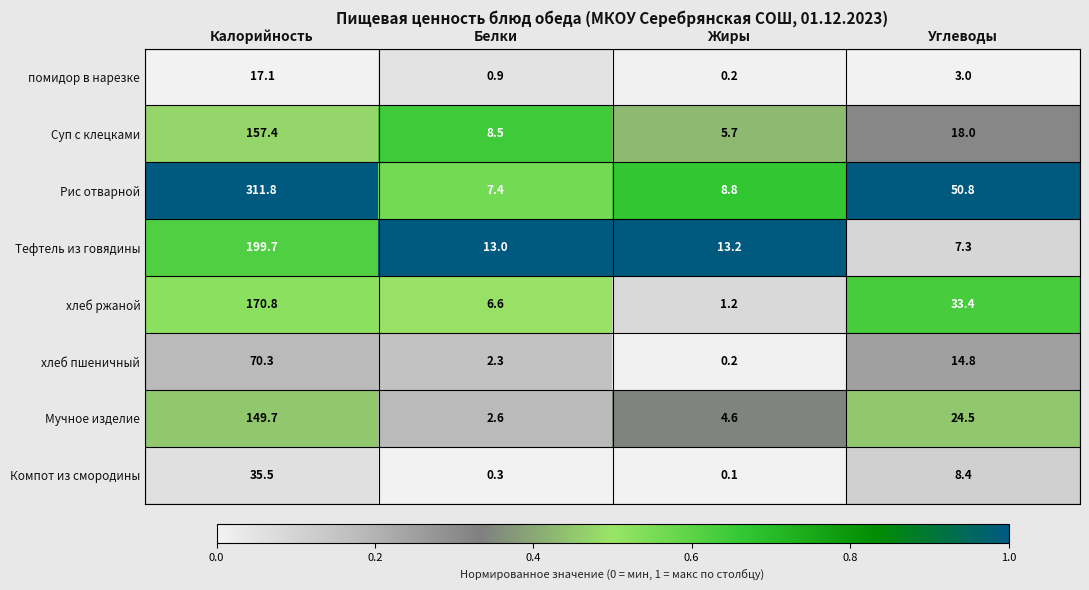

At which category is the sum across all series the highest?

Калорийность